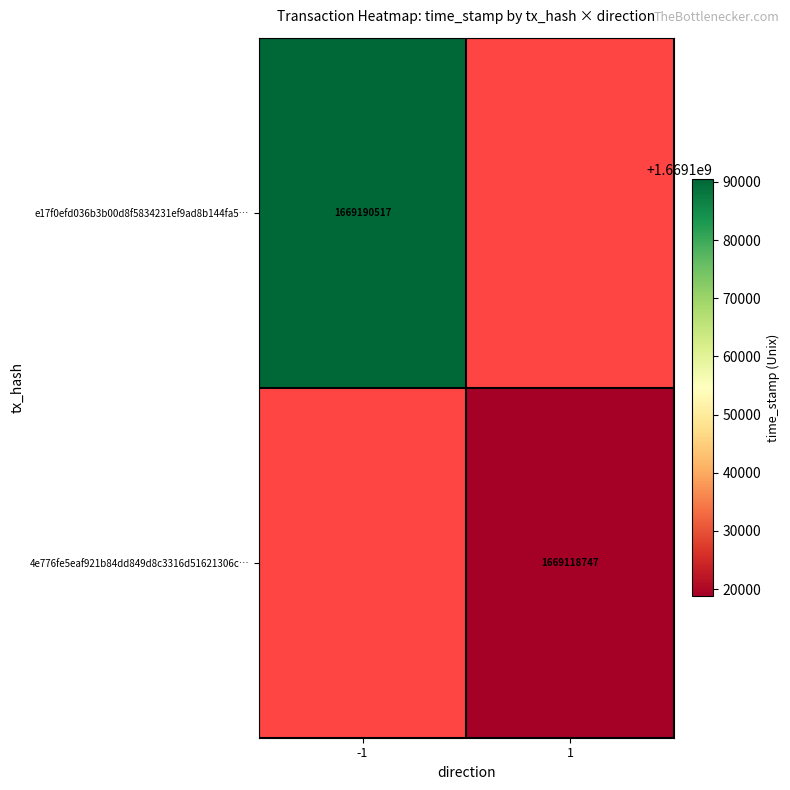

At which category does the chart reach its minimum across all series?

1